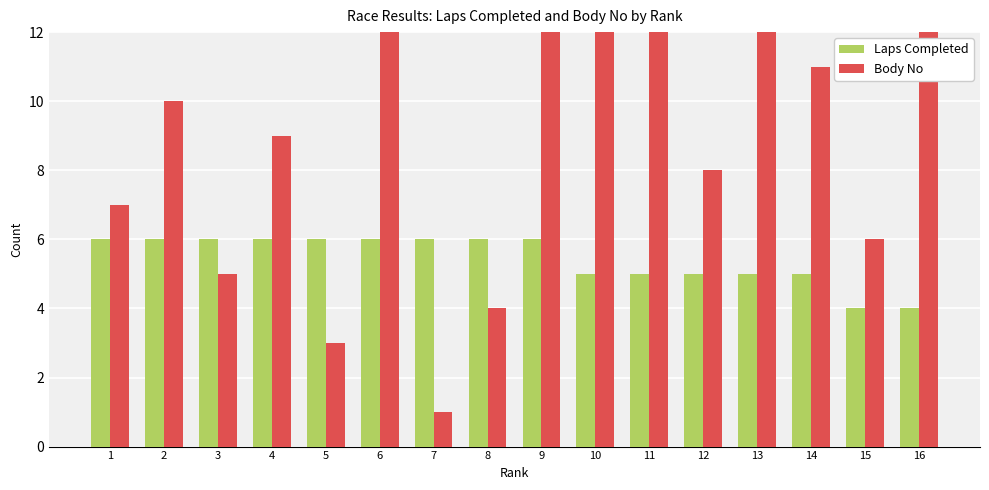

What is the maximum value for Body No?

19